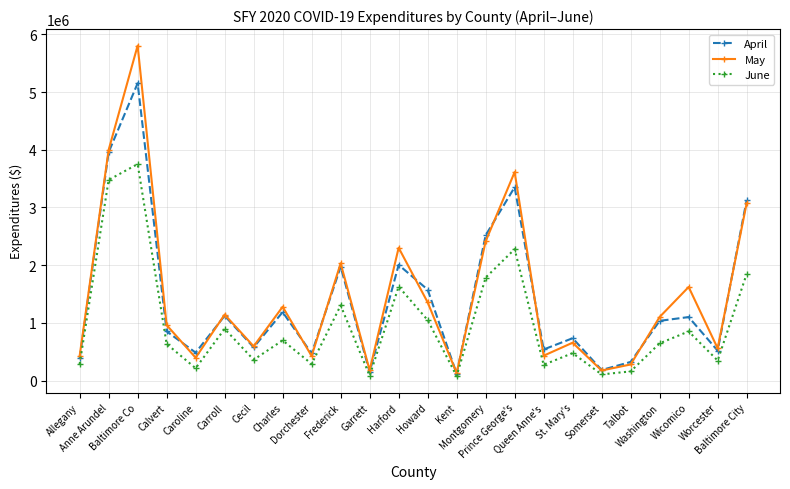

How many interior local peaks does the June series have?

8